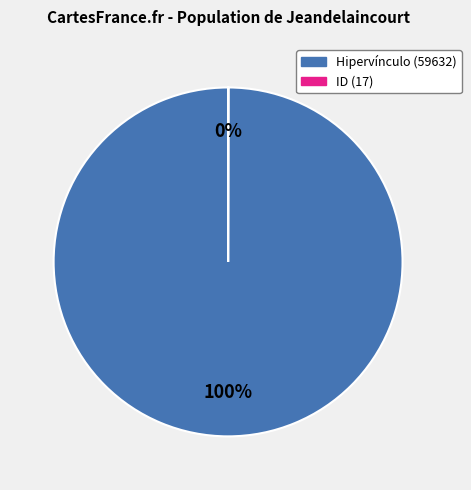

To the nearest percent, what is the average slice percentage?

50%